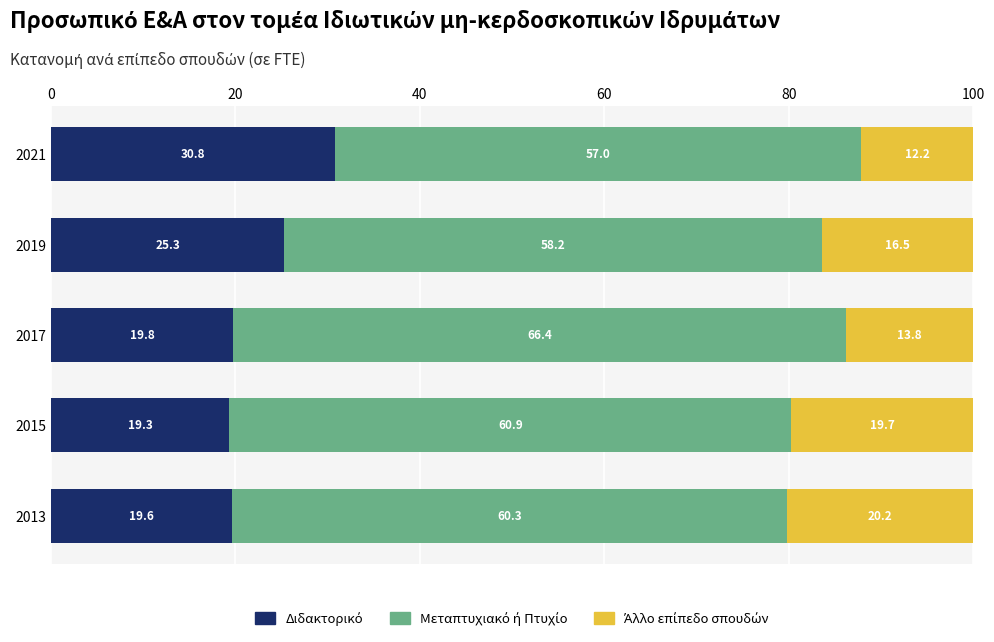

How many data points does each series have?

5